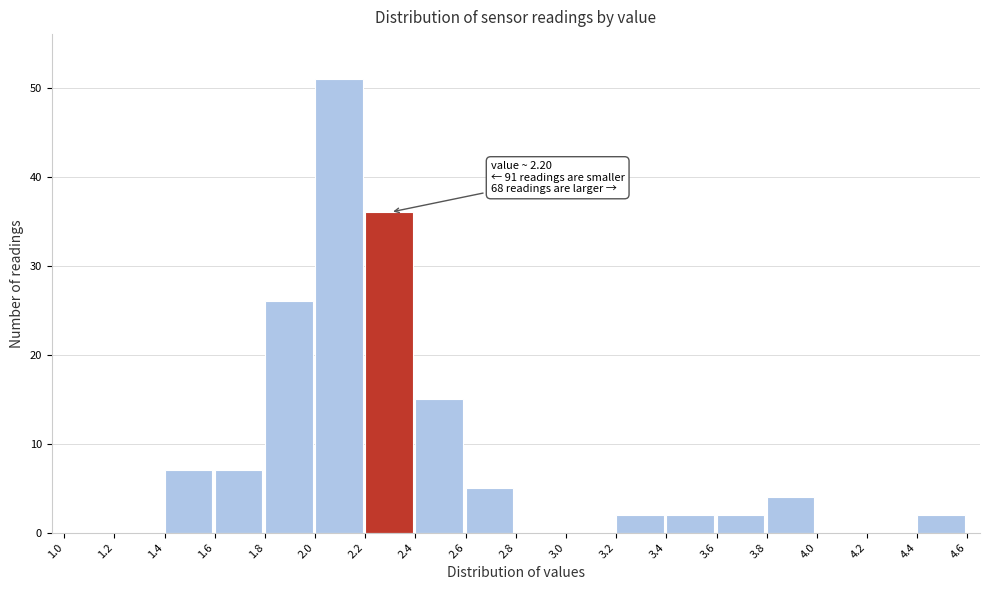

Which range on the x-axis has the tallest bar?

2.0 to 2.2